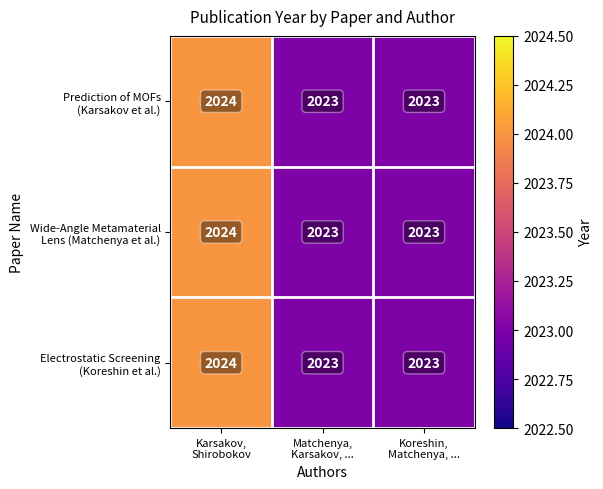

What is the minimum value shown in the chart?

2023